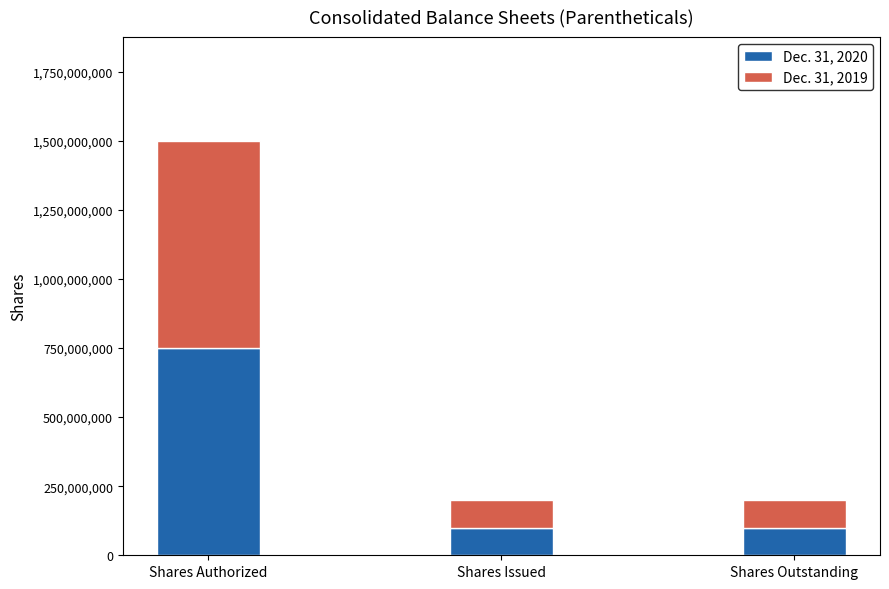

At which category is the sum across all series the highest?

Shares Authorized